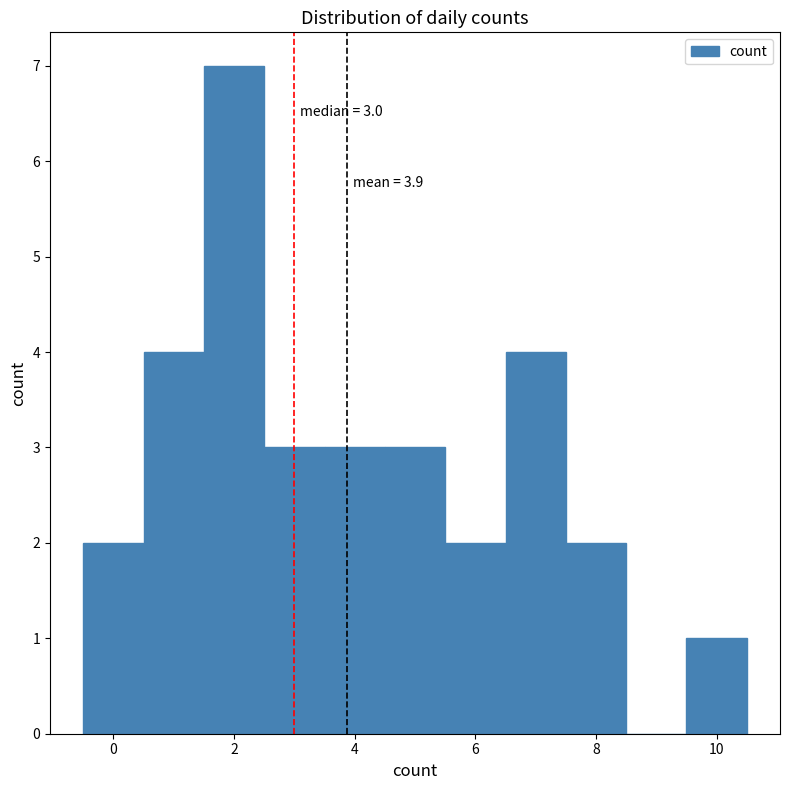

Which range on the x-axis has the tallest bar?

1.5 to 2.5